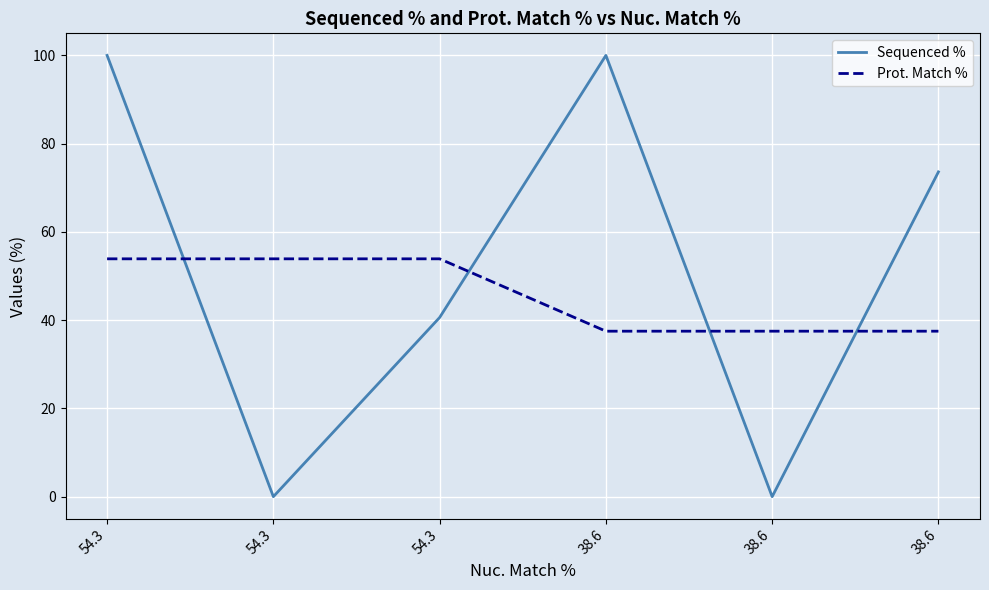

Rank the series by their maximum value, from highest to lowest.

Sequenced %, Prot. Match %